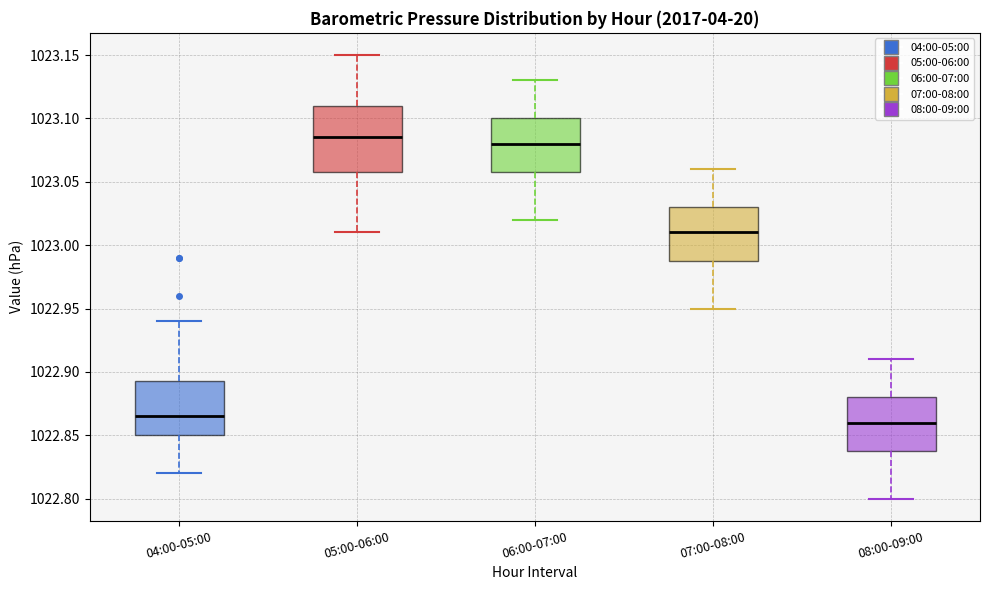

Reading left to right, transcribe this box plot: for each box, give where its median line is, the range the box spans, and where its two whiskers end, as read against the y-axis. The values are not printed on the chart, so give them approximately, as read against the axis.

04:00-05:00: median 1022.865, box 1022.850 to 1022.895, whiskers 1022.820 to 1022.940
05:00-06:00: median 1023.085, box 1023.060 to 1023.110, whiskers 1023.010 to 1023.150
06:00-07:00: median 1023.080, box 1023.060 to 1023.100, whiskers 1023.020 to 1023.130
07:00-08:00: median 1023.010, box 1022.990 to 1023.030, whiskers 1022.950 to 1023.060
08:00-09:00: median 1022.860, box 1022.840 to 1022.880, whiskers 1022.800 to 1022.910